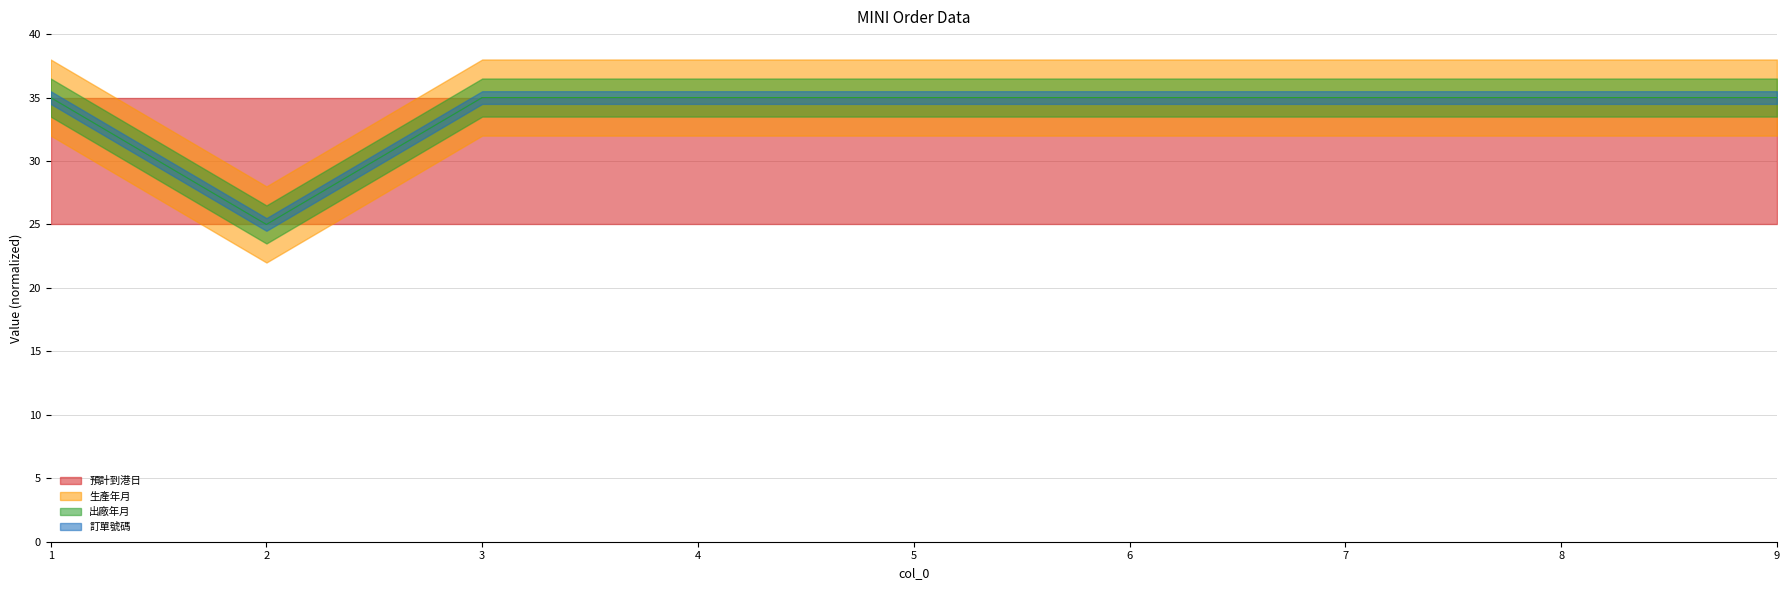

In 生產年月, how many points are lower than both neighbors (excluding endpoints)?

1